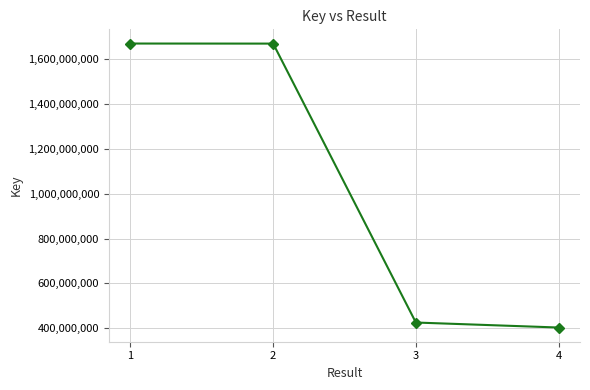

What is the minimum value shown in the chart?

403540405